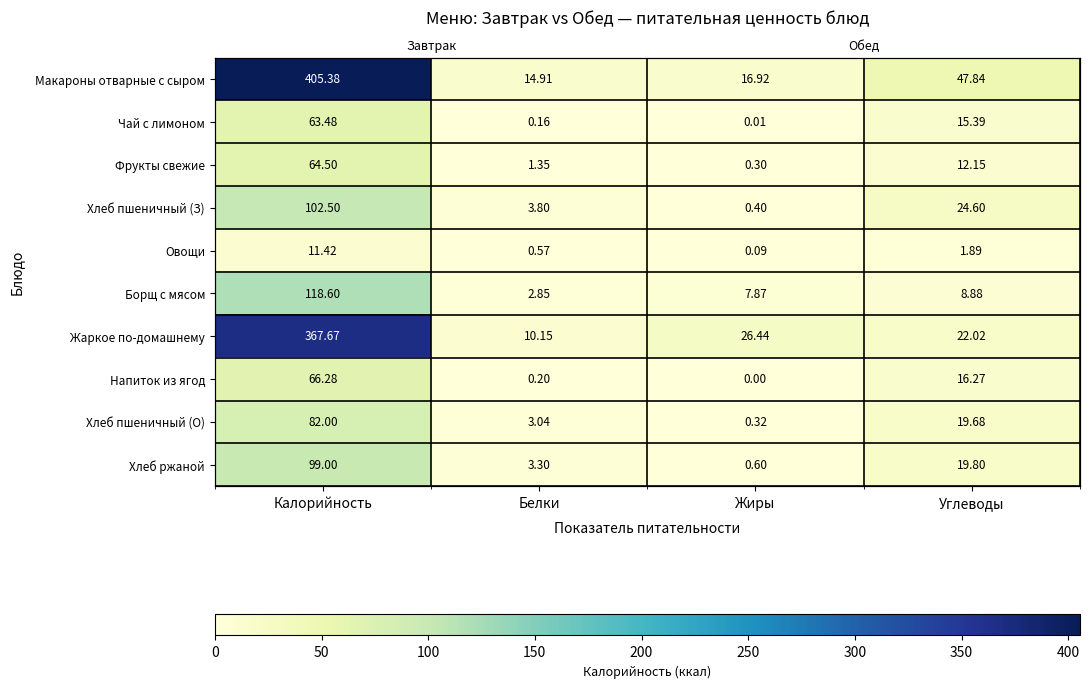

At which category is the sum across all series the highest?

Калорийность